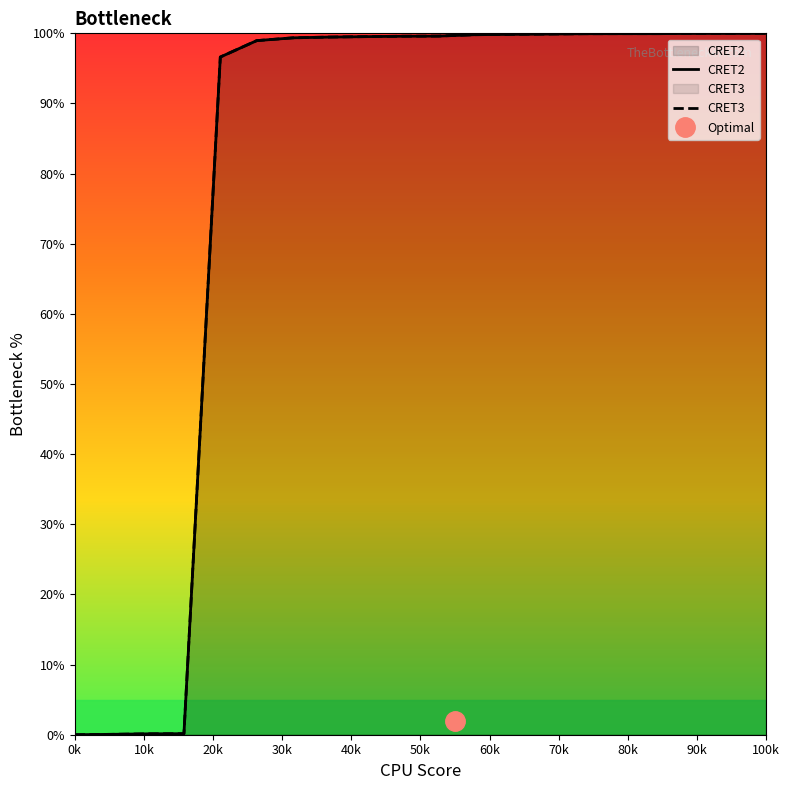

Does the chart display data point markers on the line(s)?

No